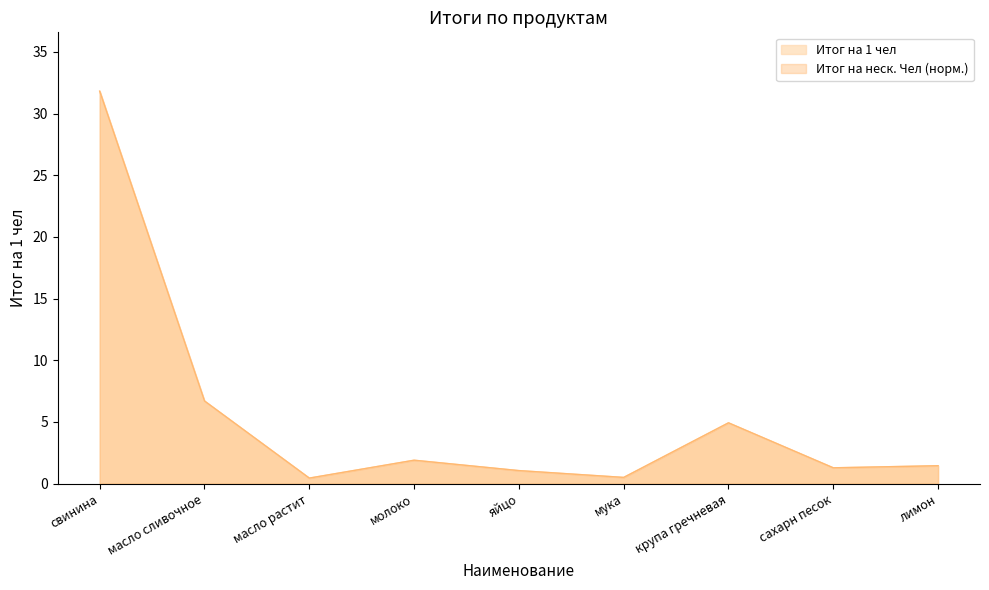

At how many categories does at least one series exceed 4?

3